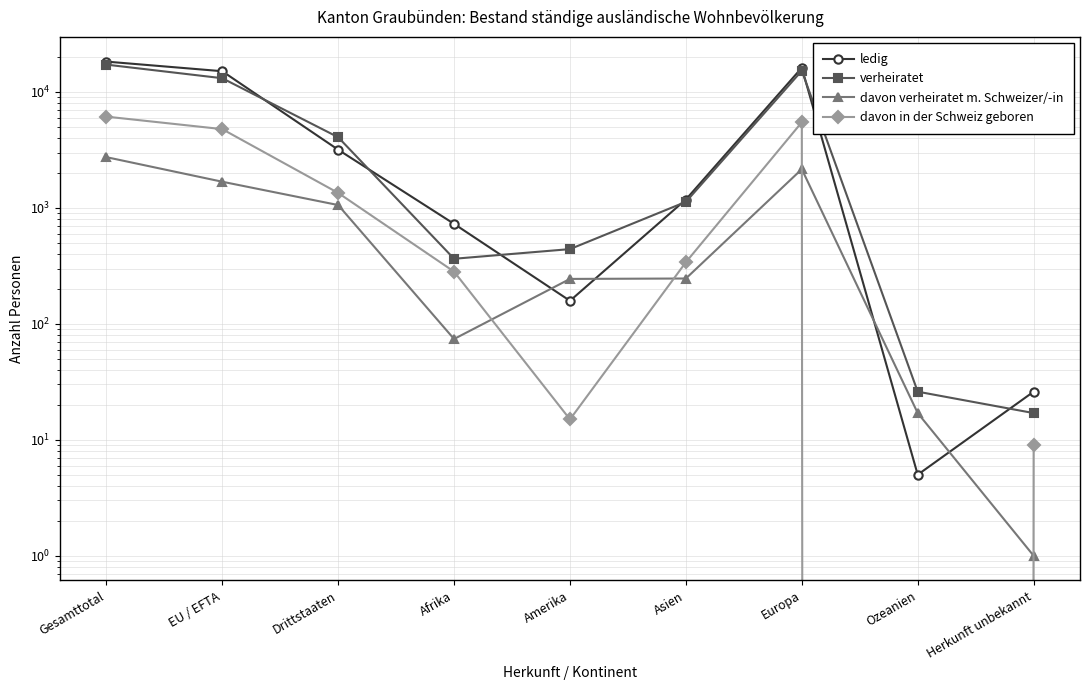

Between Europa and Gesamttotal, which is larger?

Gesamttotal